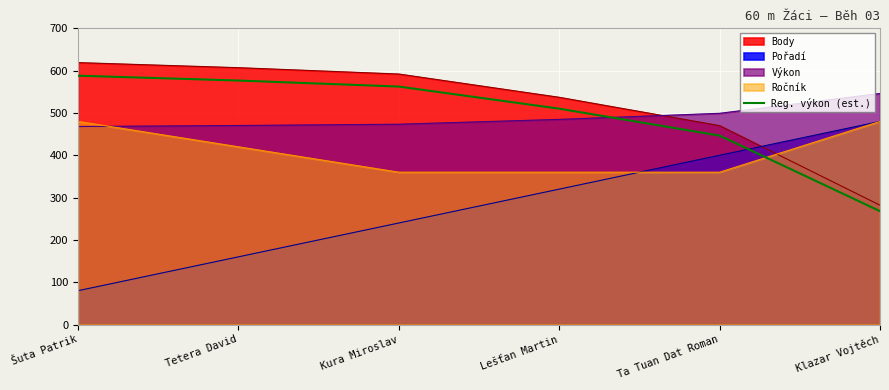

What position from the right is Lešťan Martin?

3